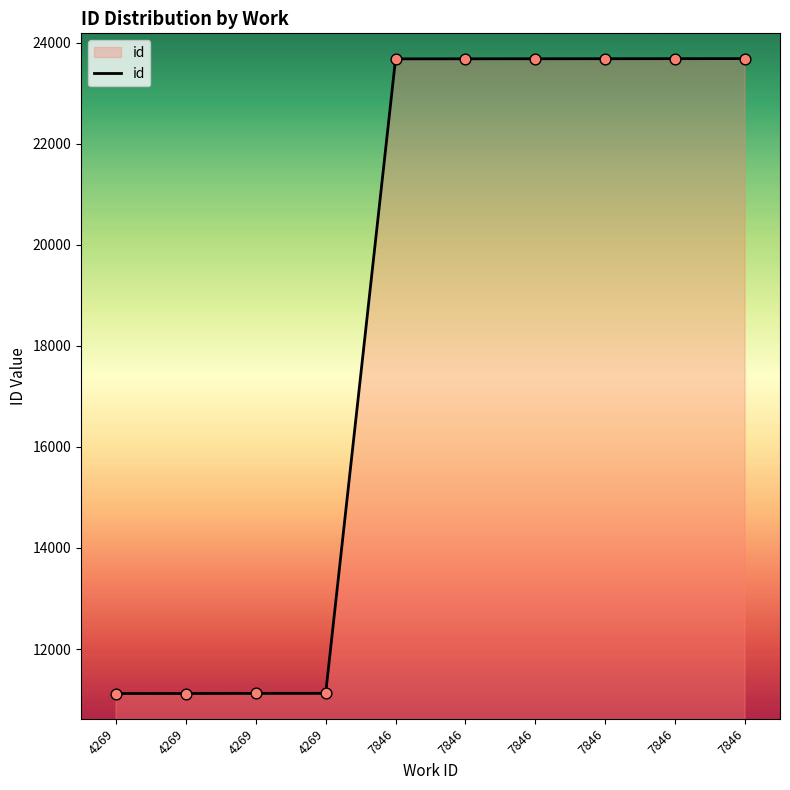

Is this an area chart (filled region under the line)?

Yes